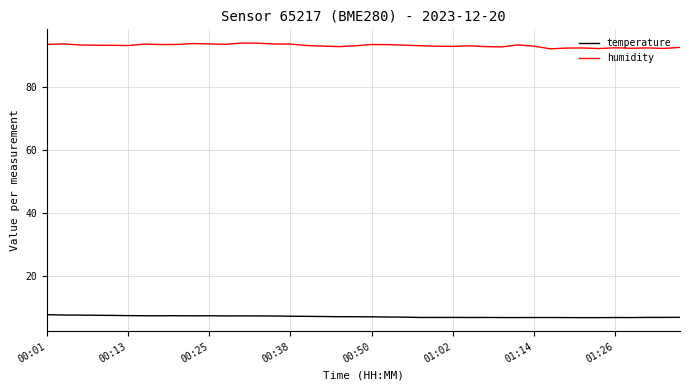

List the series in order of their overall mean, highest first.

humidity, temperature